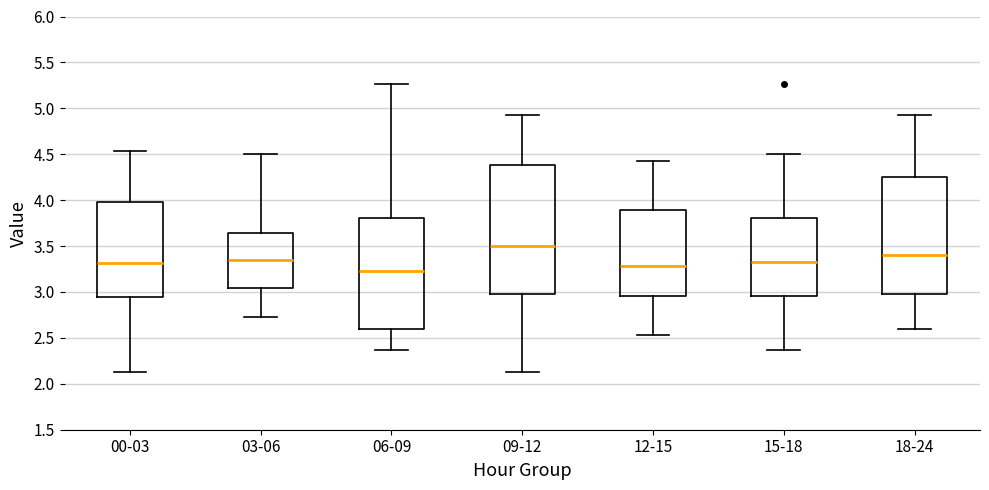

Reading left to right, read every box against the y-axis: the position of its median line, the range the box covers, and the ends of its whiskers. The values are not printed on the chart, so give them approximately, as read against the axis.

00-03: median 3.30, box 2.95 to 4.00, whiskers 2.15 to 4.55
03-06: median 3.35, box 3.05 to 3.65, whiskers 2.75 to 4.50
06-09: median 3.25, box 2.60 to 3.80, whiskers 2.35 to 5.25
09-12: median 3.50, box 3.00 to 4.40, whiskers 2.15 to 4.95
12-15: median 3.30, box 2.95 to 3.90, whiskers 2.55 to 4.45
15-18: median 3.35, box 2.95 to 3.80, whiskers 2.35 to 4.50
18-24: median 3.40, box 3.00 to 4.25, whiskers 2.60 to 4.95